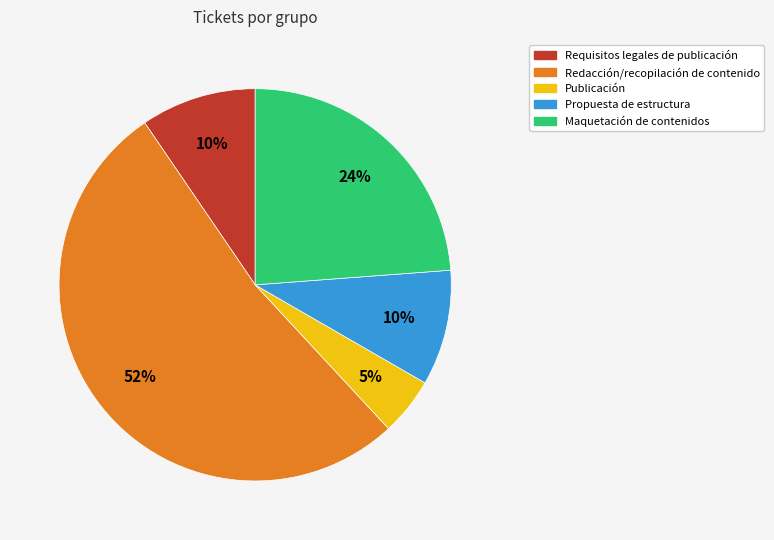

Between Redacción/recopilación de contenido and Requisitos legales de publicación, which is larger?

Redacción/recopilación de contenido